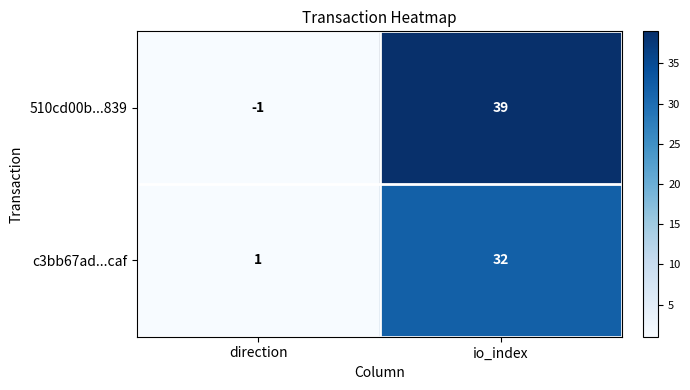

At which label is 510cd00b...839 closest to 19?

direction